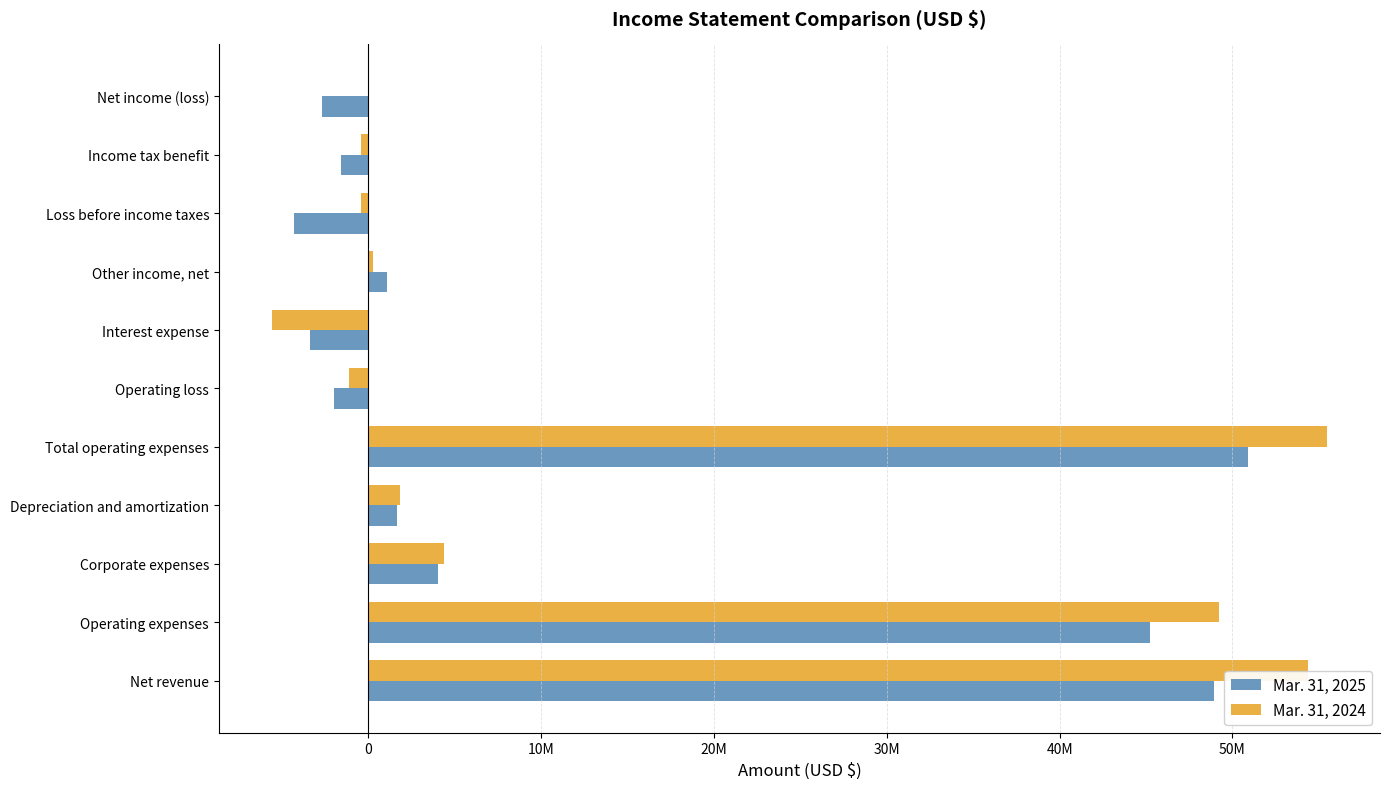

Where is Mar. 31, 2024 nearest to the value 24948062?

Corporate expenses